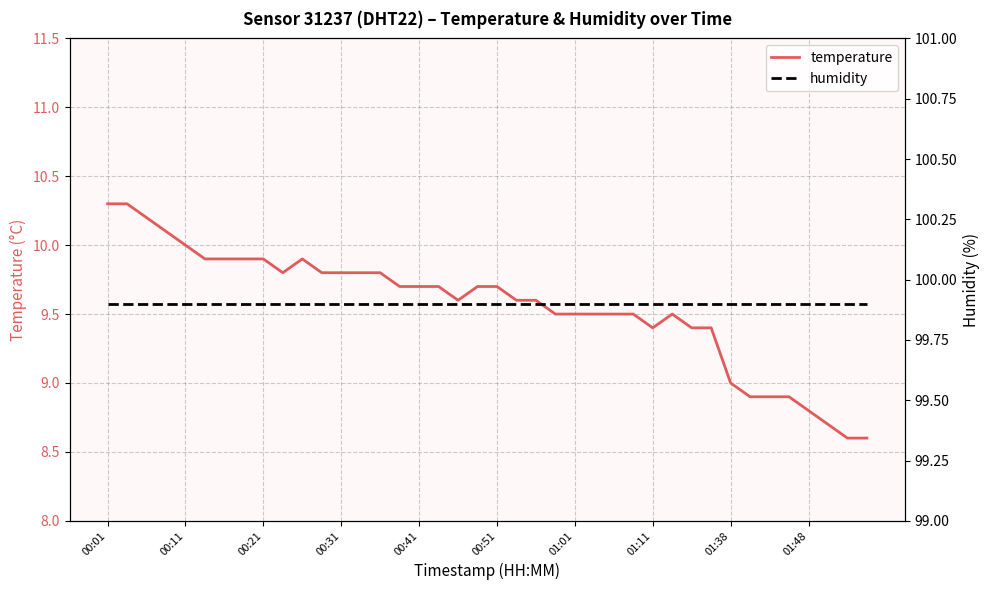

Reading left to right, transcribe all the data shown in this chart.

temperature: 10.3	10.3	10.2	10.1	10.0	9.9	9.9	9.9	9.9	9.8	9.9	9.8	9.8	9.8	9.8	9.7	9.7	9.7	9.6	9.7	9.7	9.6	9.6	9.5	9.5	9.5	9.5	9.5	9.4	9.5	9.4	9.4	9.0	8.9	8.9	8.9	8.8	8.7	8.6	8.6
humidity: 99.9	99.9	99.9	99.9	99.9	99.9	99.9	99.9	99.9	99.9	99.9	99.9	99.9	99.9	99.9	99.9	99.9	99.9	99.9	99.9	99.9	99.9	99.9	99.9	99.9	99.9	99.9	99.9	99.9	99.9	99.9	99.9	99.9	99.9	99.9	99.9	99.9	99.9	99.9	99.9